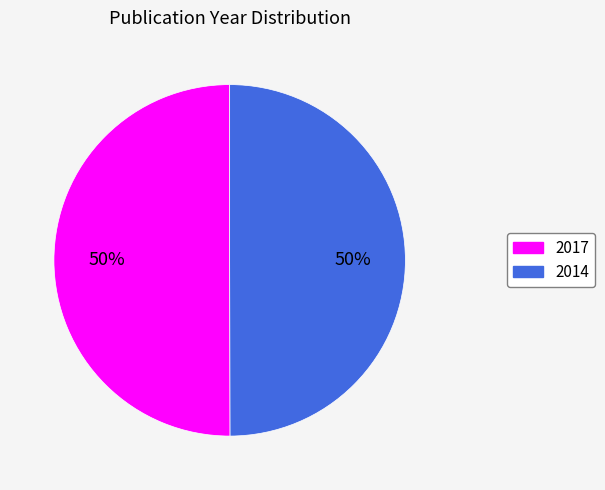

Is the sum of 2017 and 2014 greater than half?

Yes